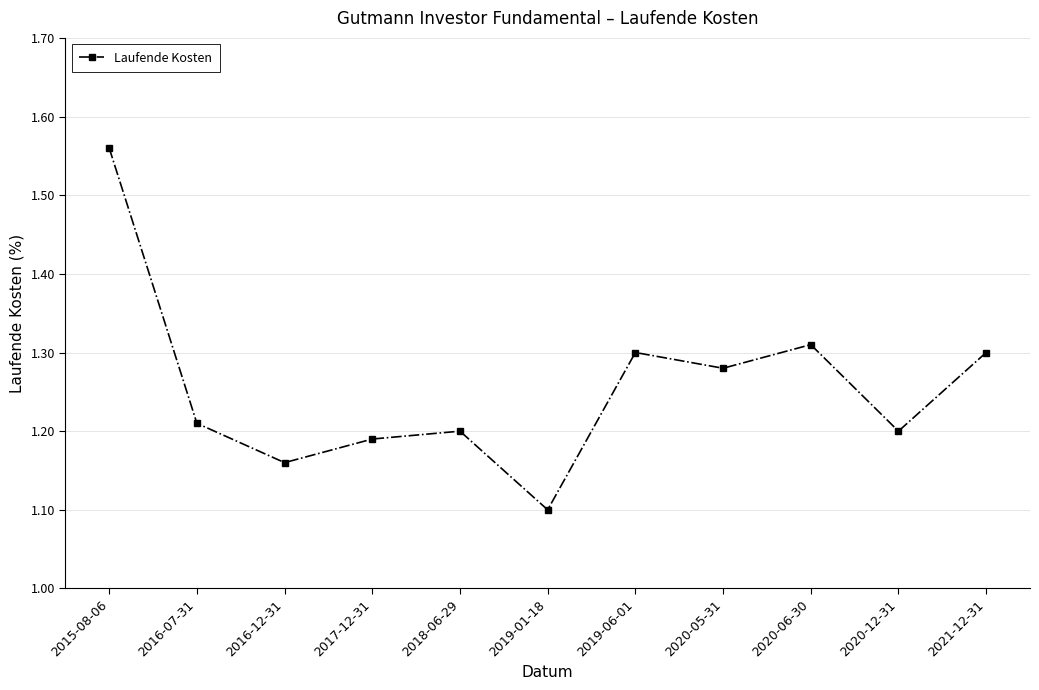

What is the sum of all values?

13.8